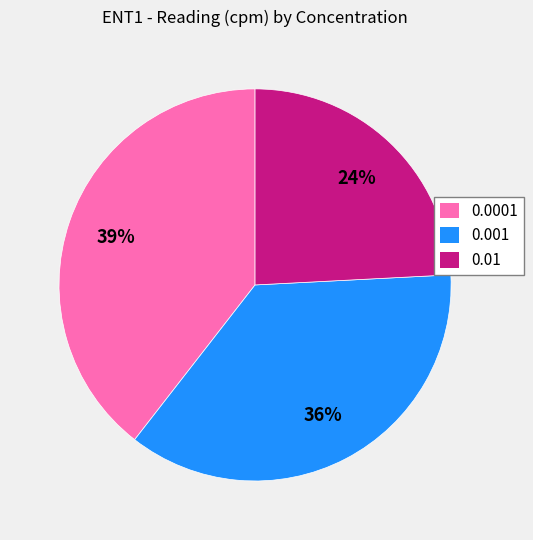

How many segments does this pie chart have?

3